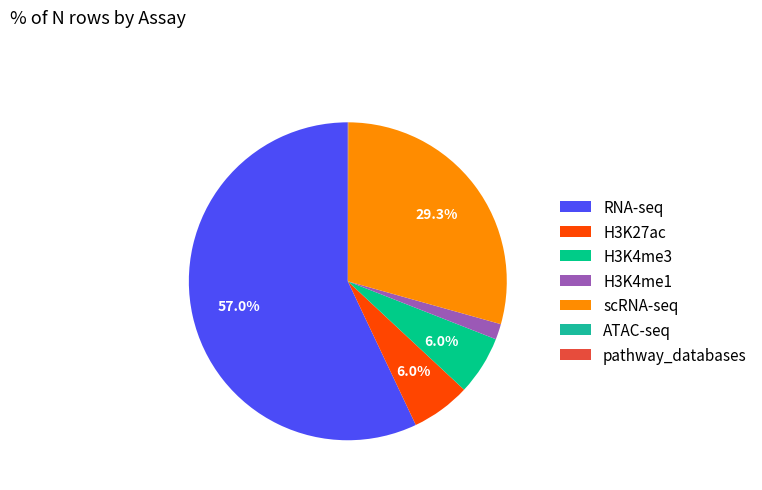

The H3K4me3 slice represents 16% of the pie. True or false?

False